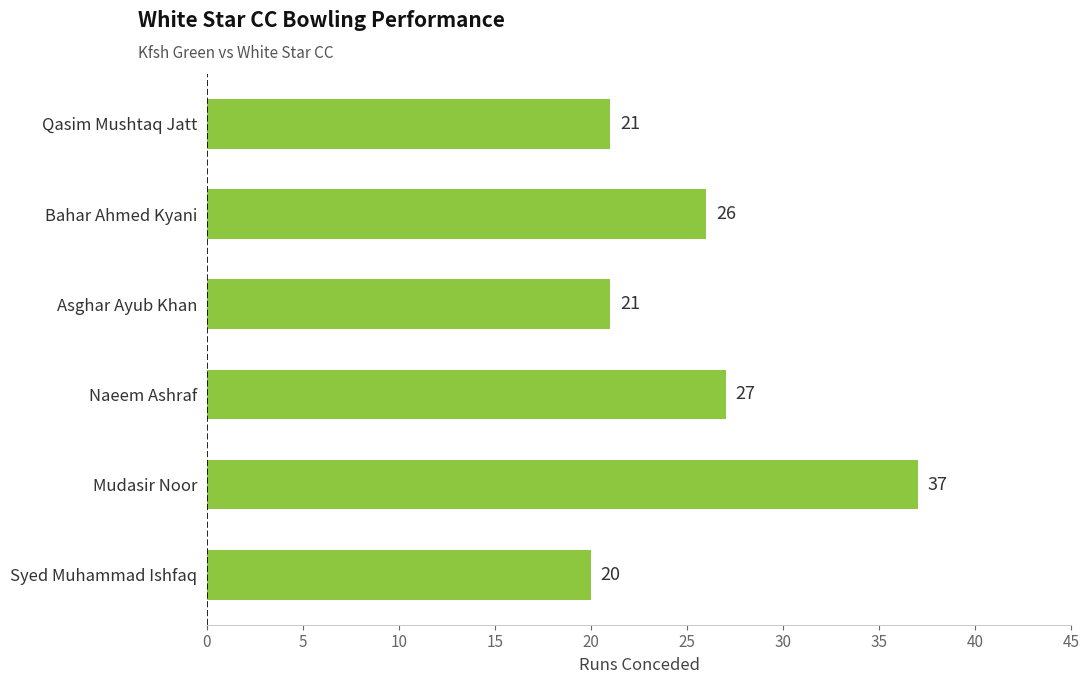

What is the minimum value shown in the chart?

20